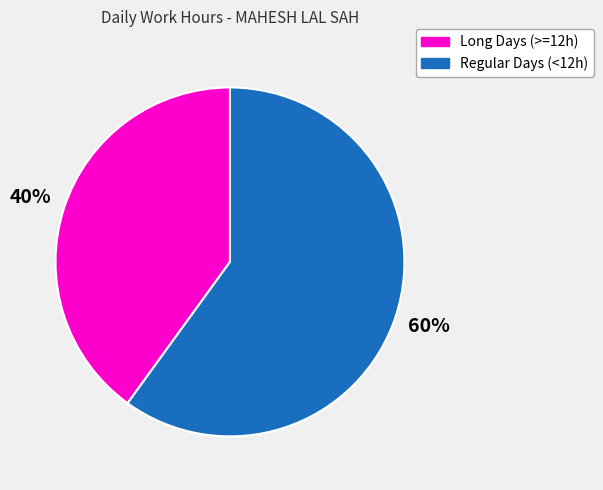

Does any single category account for the majority?

Yes